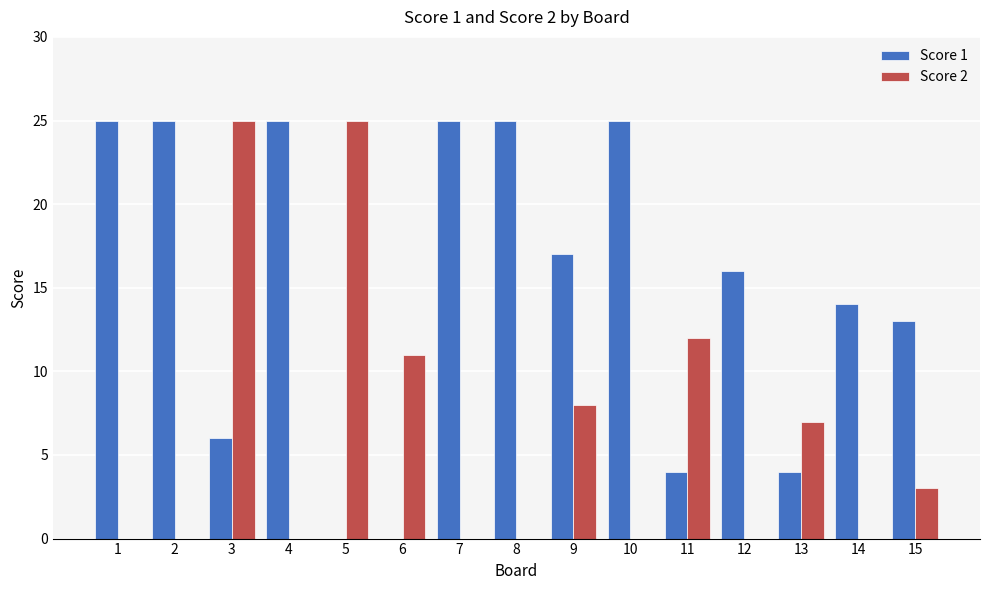

Is it true that Score 1 equals -11 at 6?

False